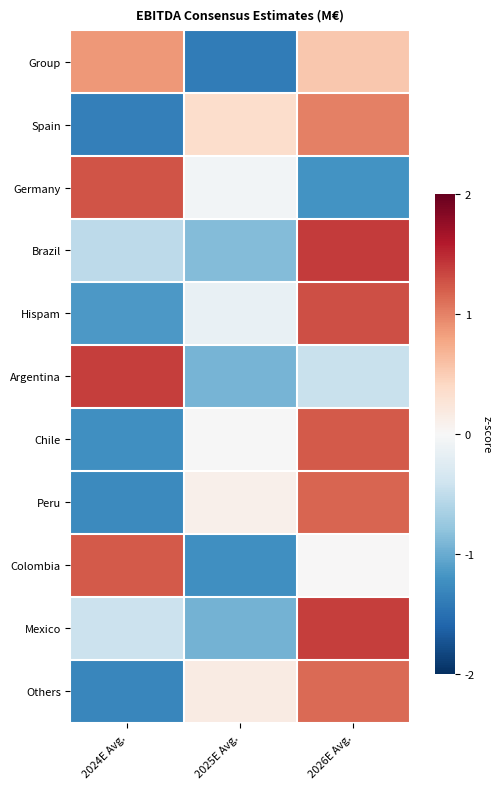

Rank the series at 2026E Avg. from highest to lowest value.

Brazil, Mexico, Hispam, Chile, Peru, Others, Spain, Group, Colombia, Argentina, Germany